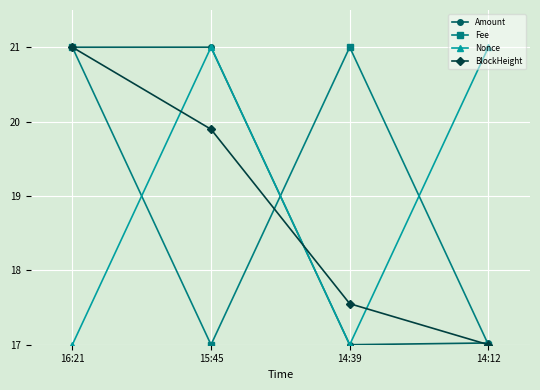

Is it true that Amount equals 8.6 at 15:45?

False